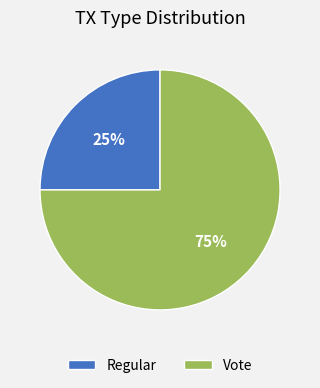

To the nearest percent, what is the difference between the Regular and Vote slice percentages?

50%